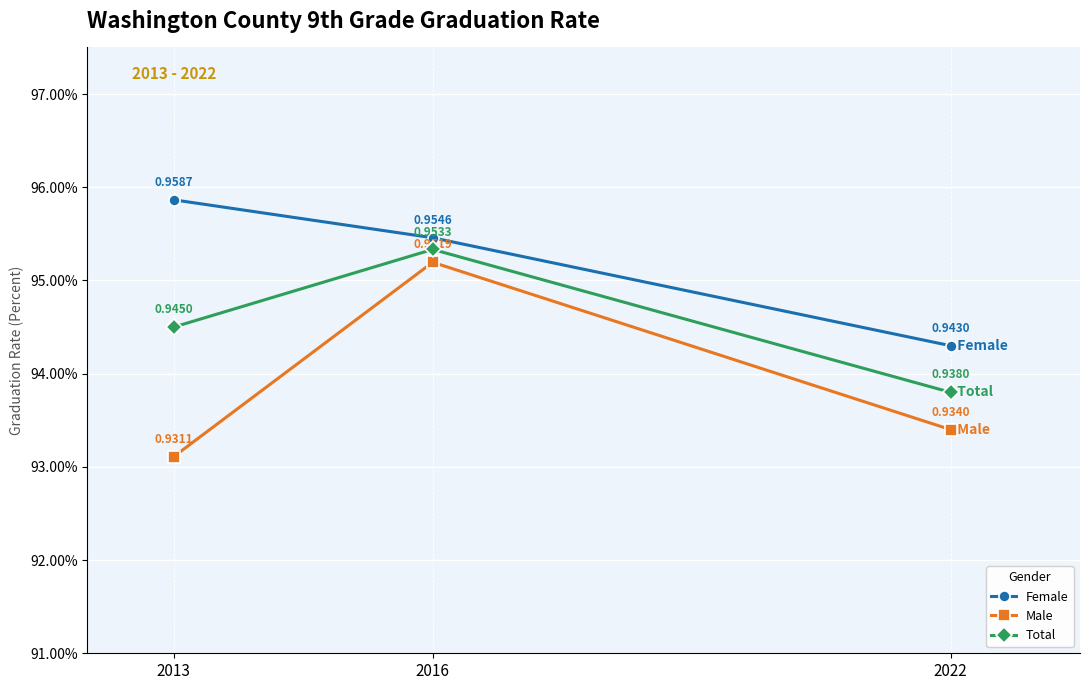

Does the chart have visible grid lines?

Yes